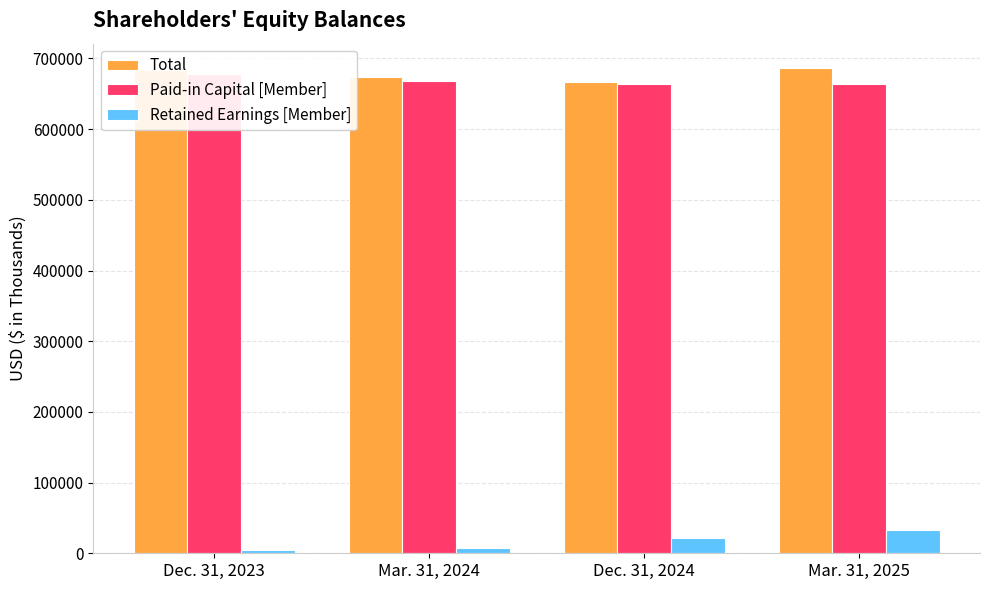

Reading right to left, list all the values displayed in this chart.

Total: Mar. 31, 2025=686570	Dec. 31, 2024=667300	Mar. 31, 2024=673220	Dec. 31, 2023=682950
Paid-in Capital [Member]: Mar. 31, 2025=664550	Dec. 31, 2024=663770	Mar. 31, 2024=667430	Dec. 31, 2023=677660
Retained Earnings [Member]: Mar. 31, 2025=32470	Dec. 31, 2024=21670	Mar. 31, 2024=7630	Dec. 31, 2023=4230